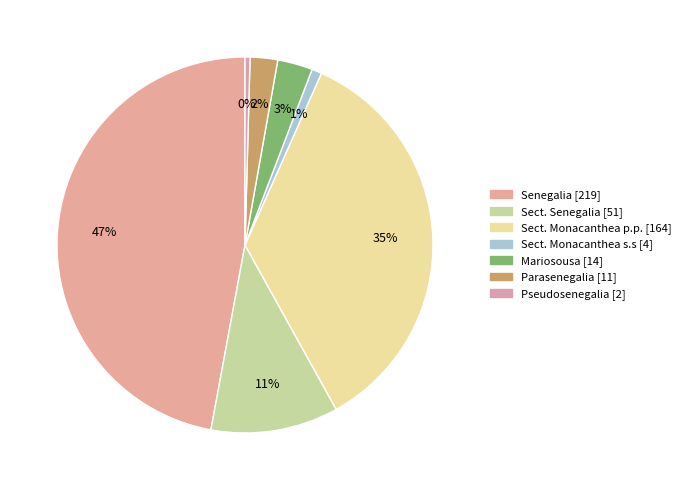

To the nearest percent, what is the difference between the Sect. Monacanthea s.s and Senegalia slice percentages?

46%